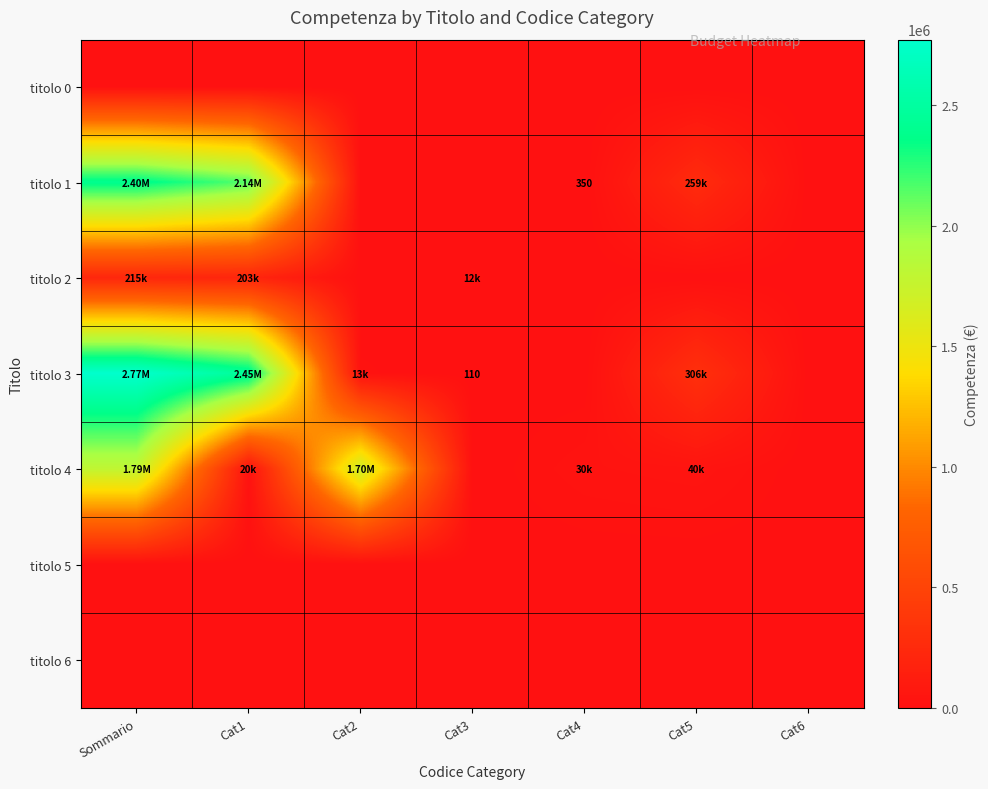

The titolo 2 series shows -77307.6 at Cat5. True or false?

False